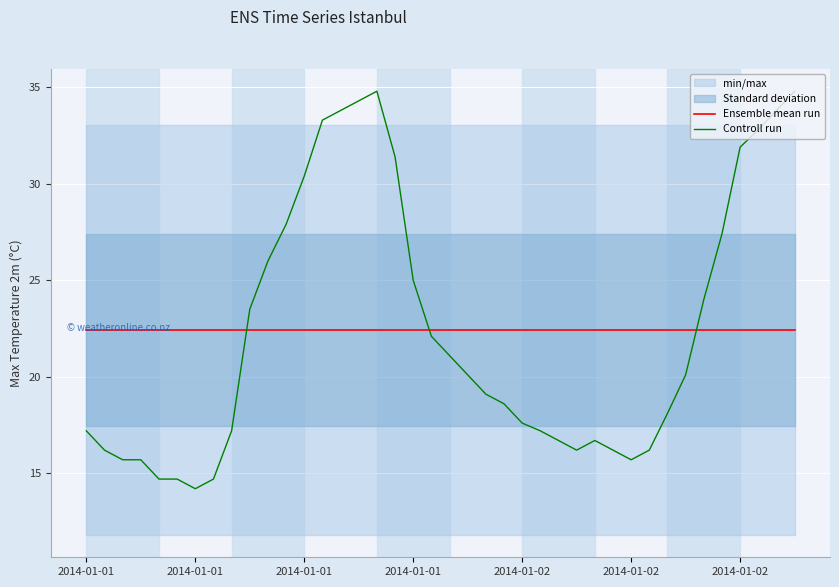

Which series changed the most between 30 and 35?

Controll run